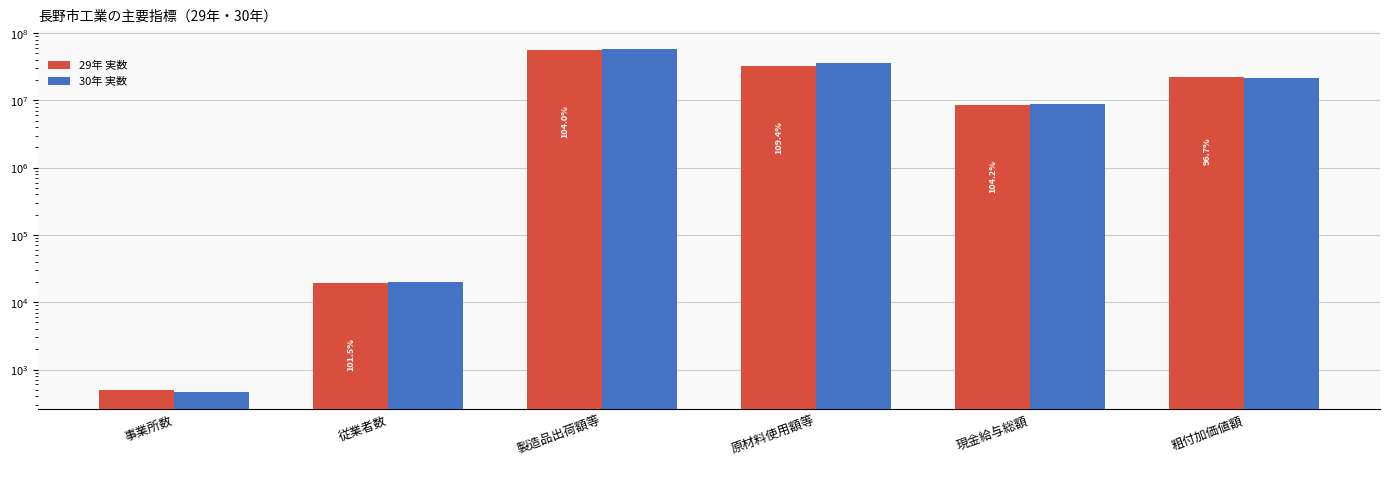

At which category is the sum across all series the highest?

製造品出荷額等